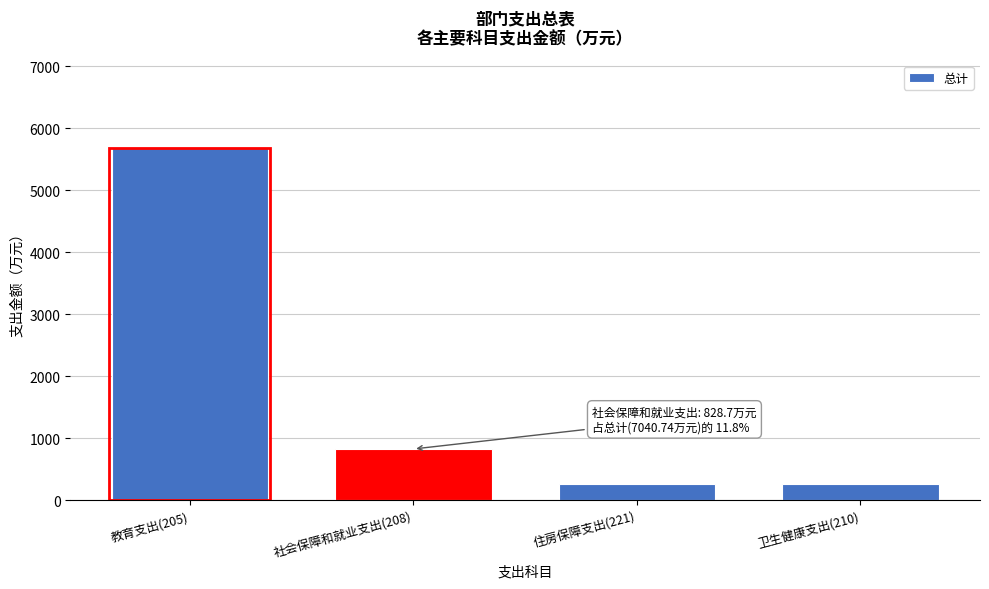

What is the value of the 3rd bar from the left?

271.1